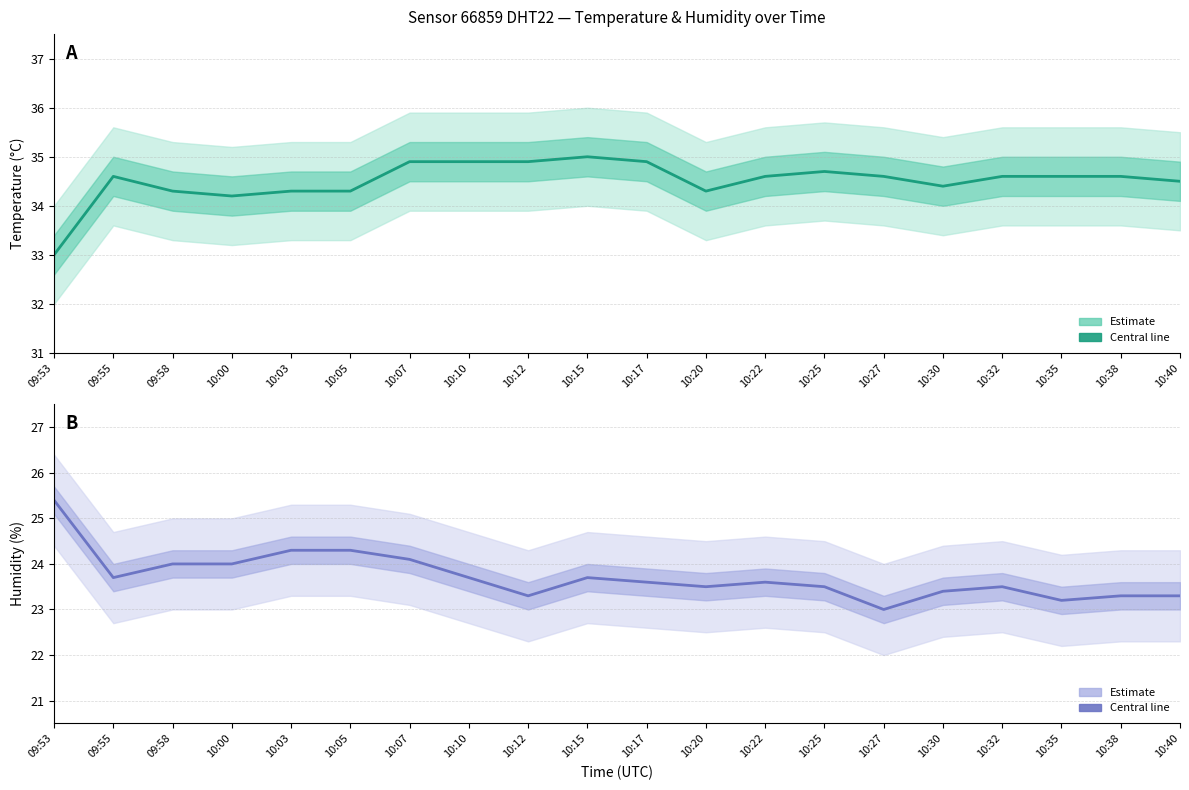

Where is the first local minimum for humidity?

09:55